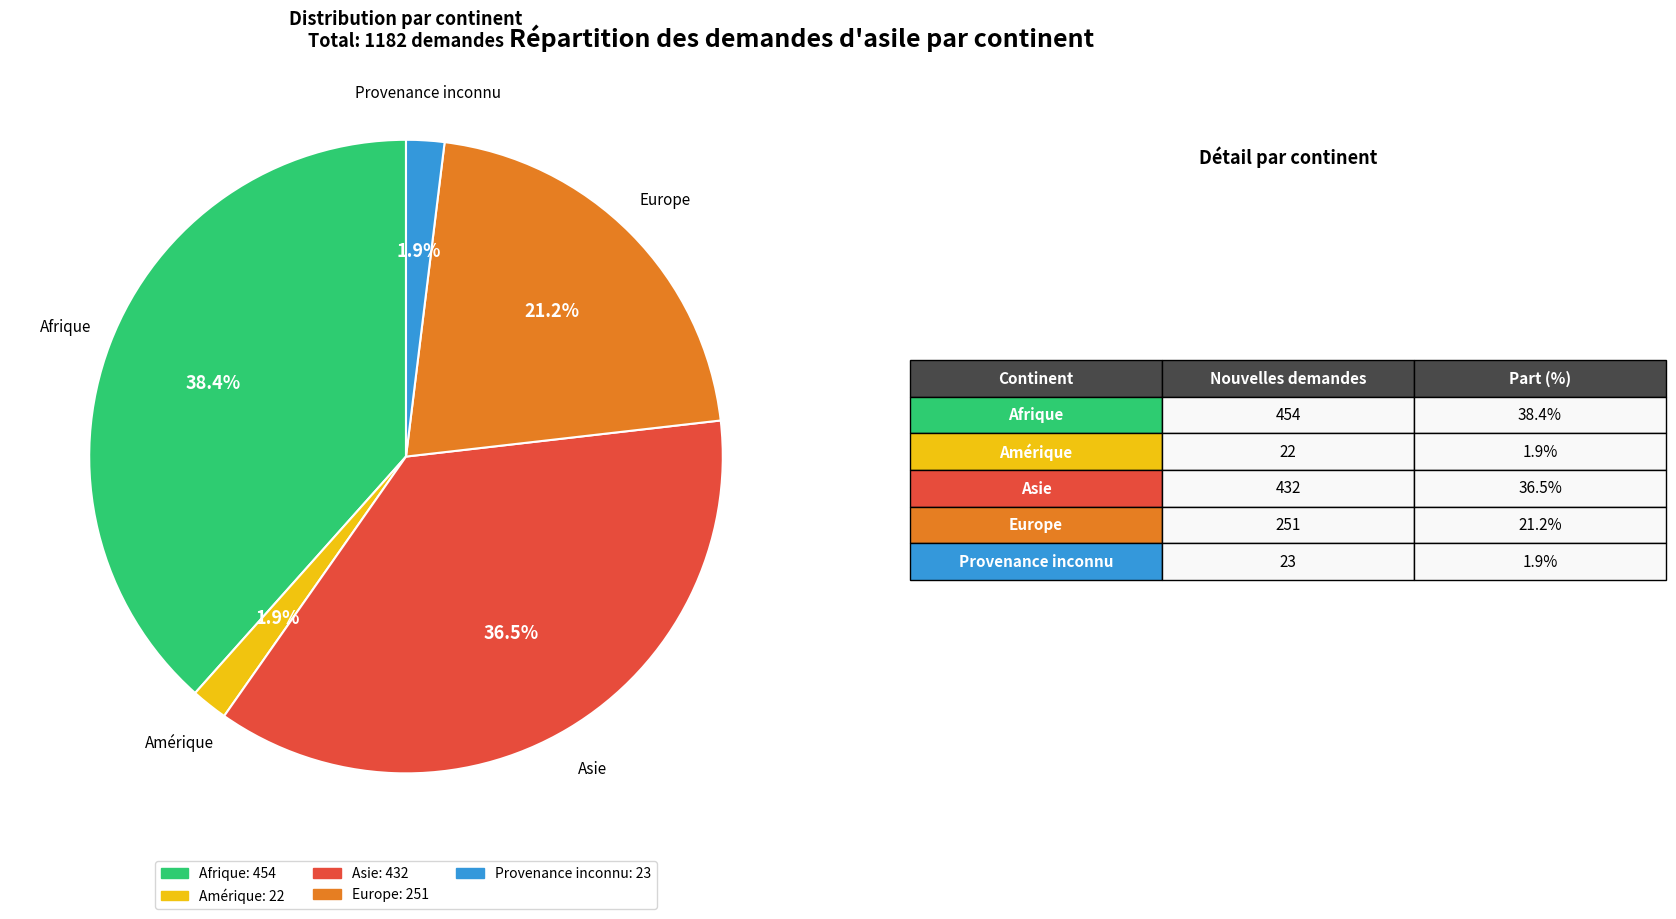

Is it true that Europe is 21% of the pie?

True